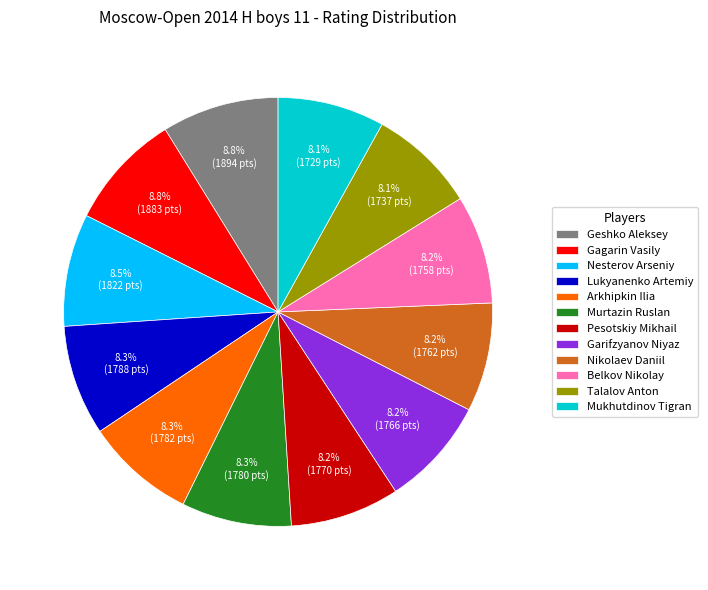

Is there a majority slice in this chart?

No